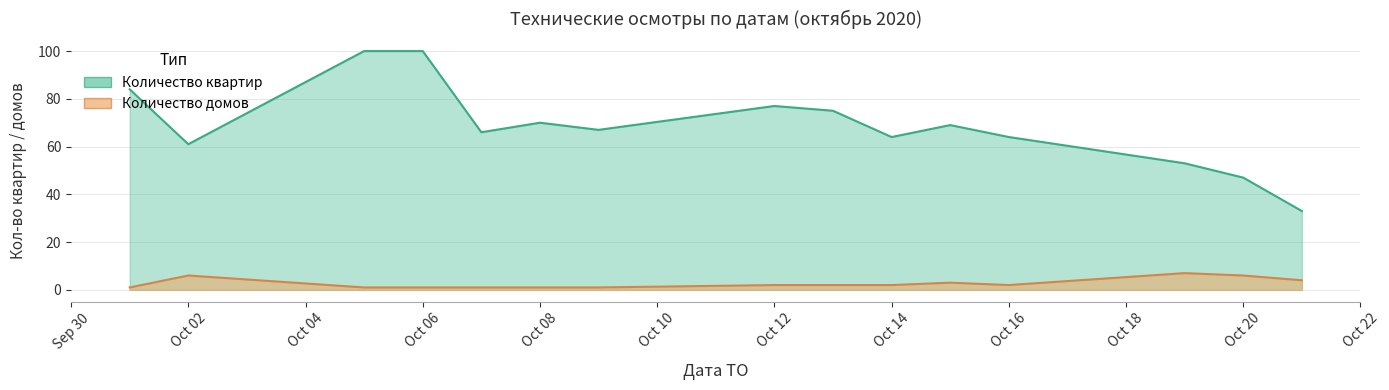

True or false: Количество квартир and Количество домов cross at least once.

False